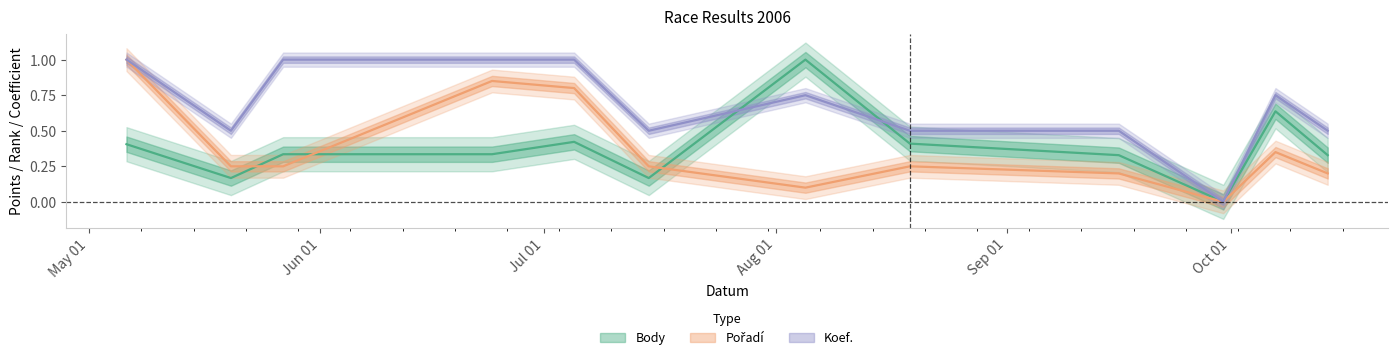

What are all the series names shown in the legend?

Body, Pořadí, Koef.